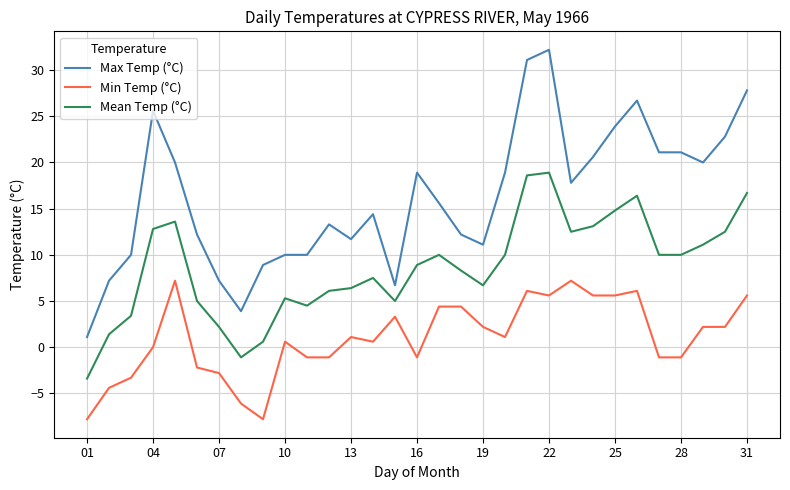

What is the sum of all Mean Temp (°C) values?

267.8